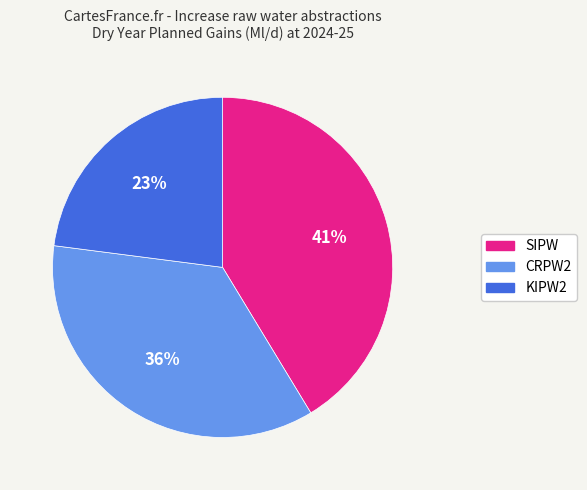

What is the largest slice in the pie chart?

SIPW